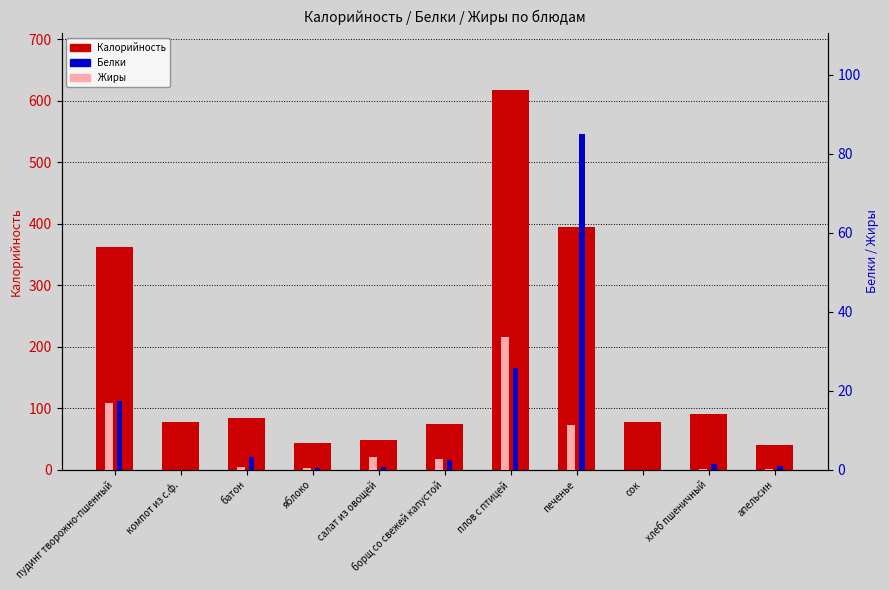

How many data points in Белки are above 1?

6